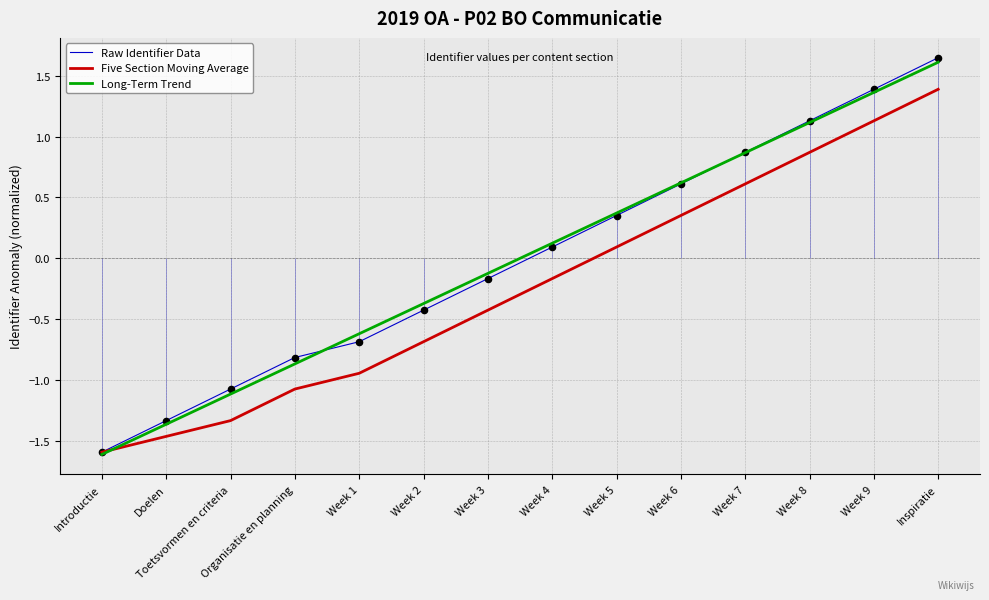

Which series has the largest total across all categories?

Long-Term Trend